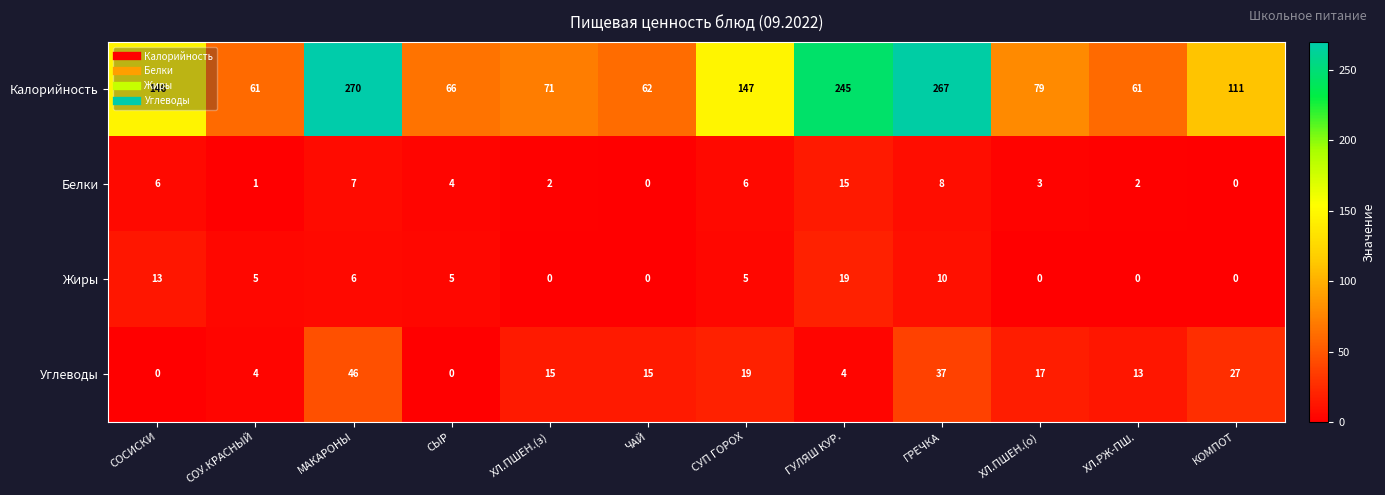

What is the sum of the Углеводы values at ХЛ.РЖ-ПШ. and СОСИСКИ?

13